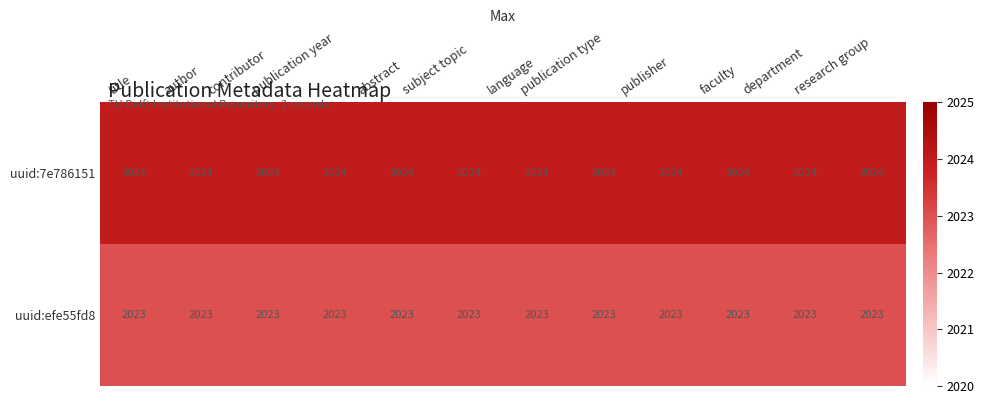

At how many categories does at least one series exceed 2023?

12